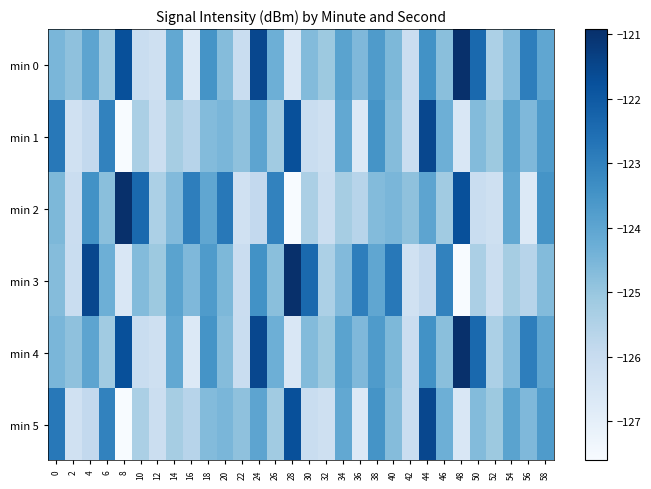

Between 4 and 38, which series saw the biggest shift?

min 3